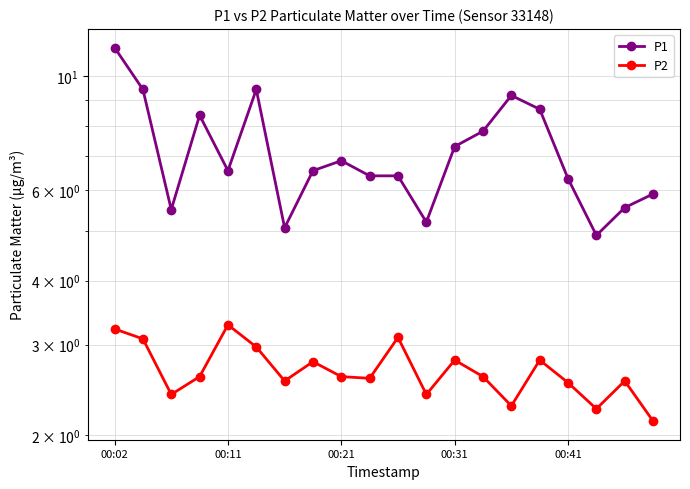

Count the number of data series in this chart.

2